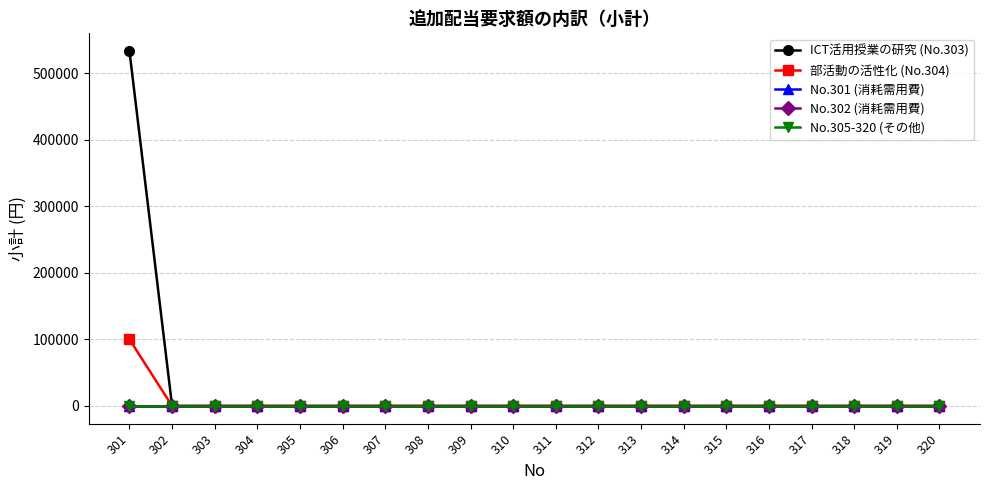

Does the chart have visible grid lines?

Yes